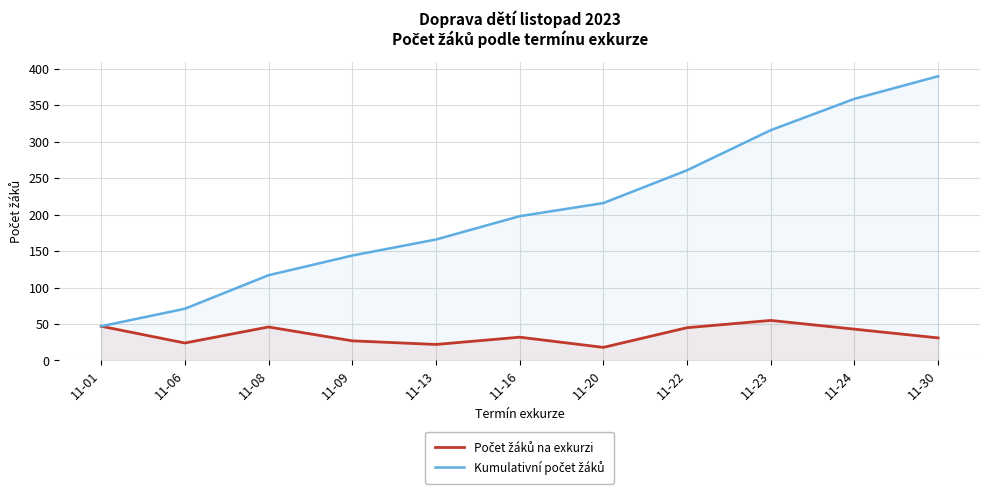

What is the average value of the Počet žáků na exkurzi series?

35